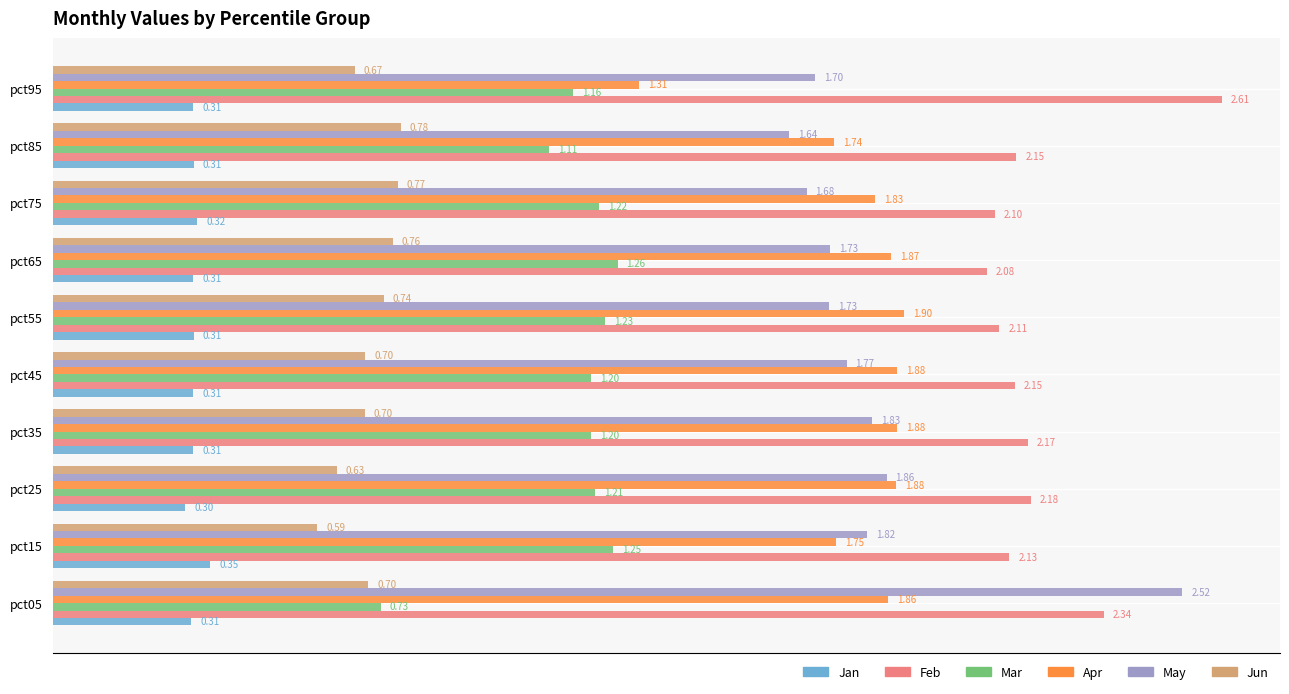

At which category is the sum across all series the highest?

pct05